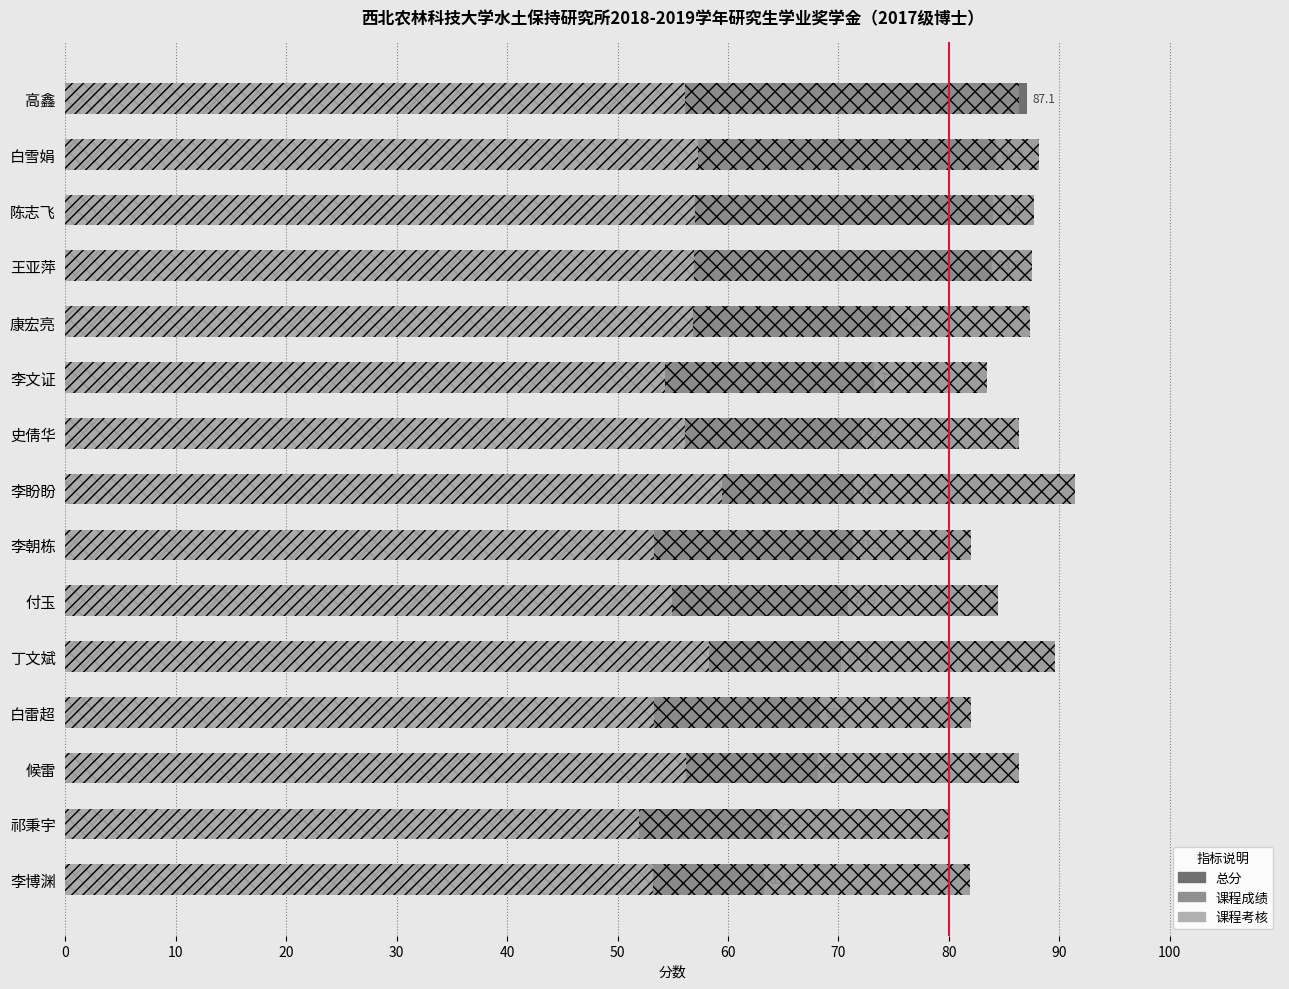

At how many categories does at least one series exceed 89?

2